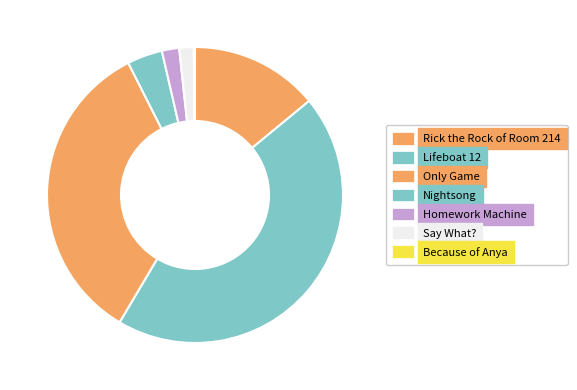

Which slice is the largest?

Lifeboat 12